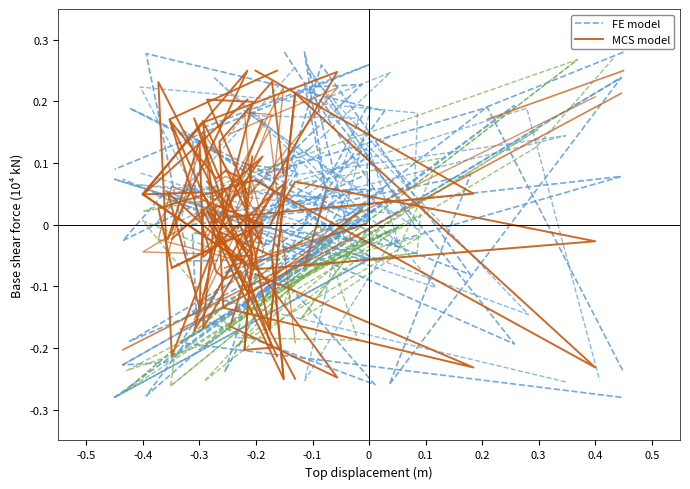

Count the number of data series in this chart.

2